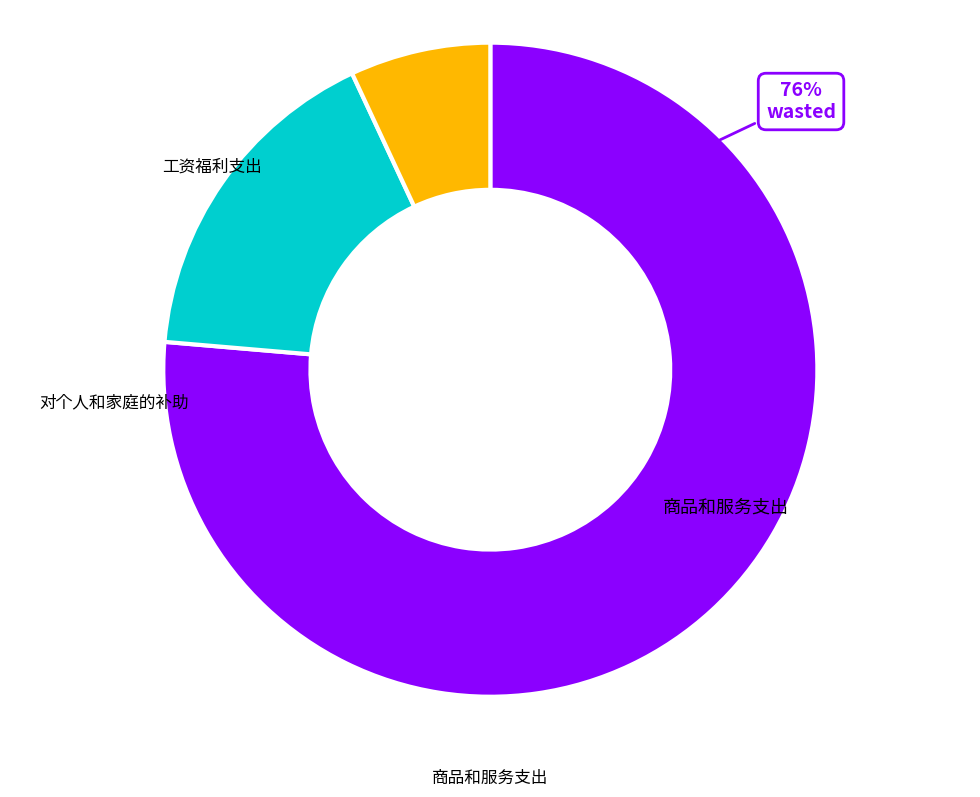

Approximately how many times larger is the value at 对个人和家庭的补助 compared to 工资福利支出?

0.1